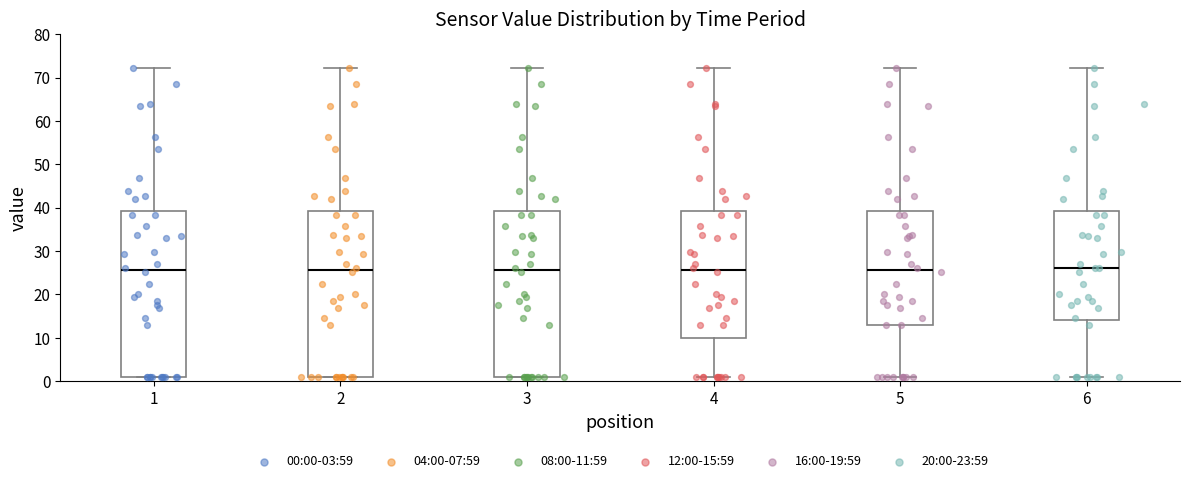

Reading left to right, transcribe this box plot: for each box, give where its median line is, the range the box spans, and where its two whiskers end, as read against the y-axis. The values are not printed on the chart, so give them approximately, as read against the axis.

1: median 26, box 1 to 39, whiskers 1 to 72
2: median 26, box 1 to 39, whiskers 1 to 72
3: median 26, box 1 to 39, whiskers 1 to 72
4: median 26, box 10 to 39, whiskers 1 to 72
5: median 26, box 13 to 39, whiskers 1 to 72
6: median 26, box 14 to 39, whiskers 1 to 72